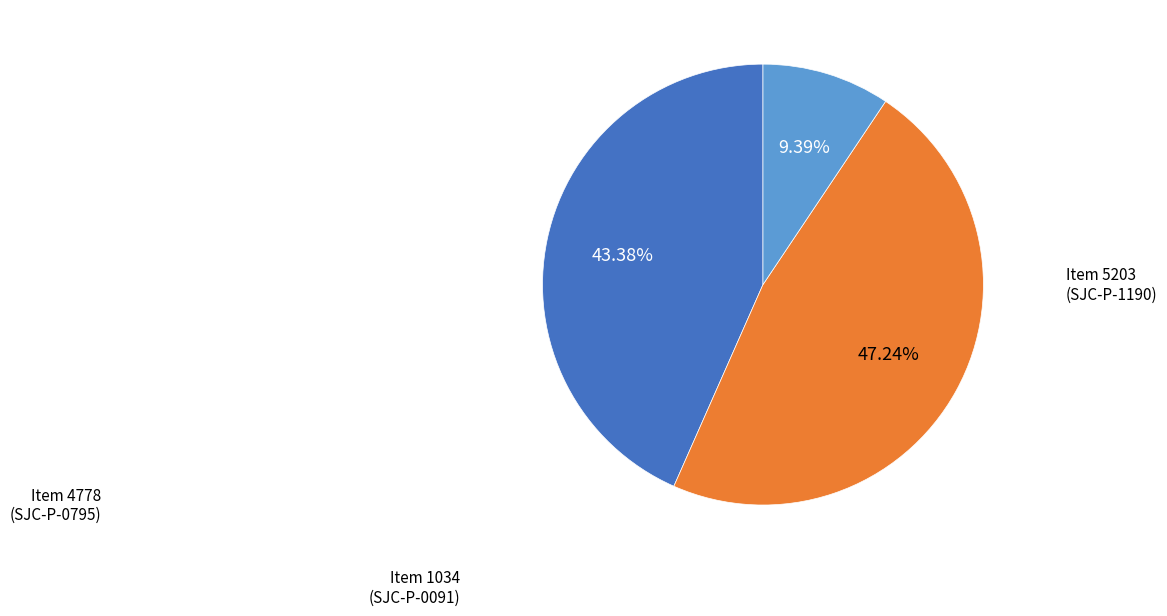

Is there a majority slice in this chart?

No